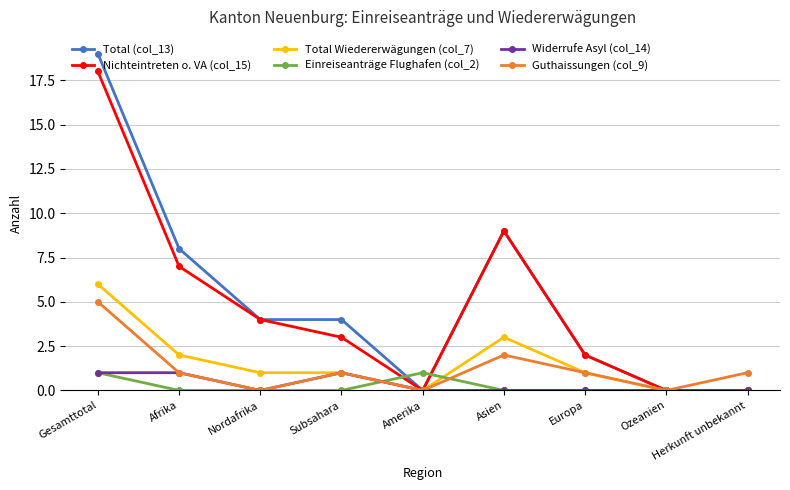

How many categories are shown in the chart?

9